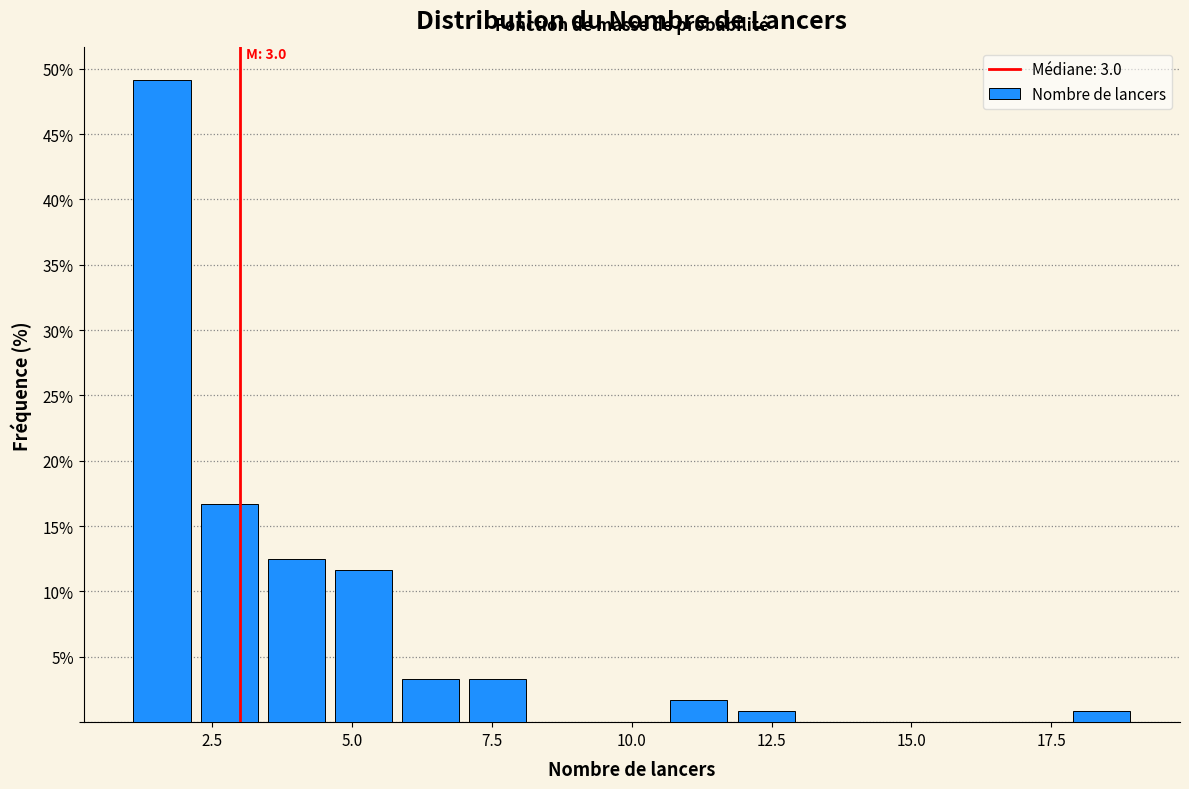

Around what value on the x-axis is the tallest bar? Give the approximate position of its centre, as read against the axis.

1.5